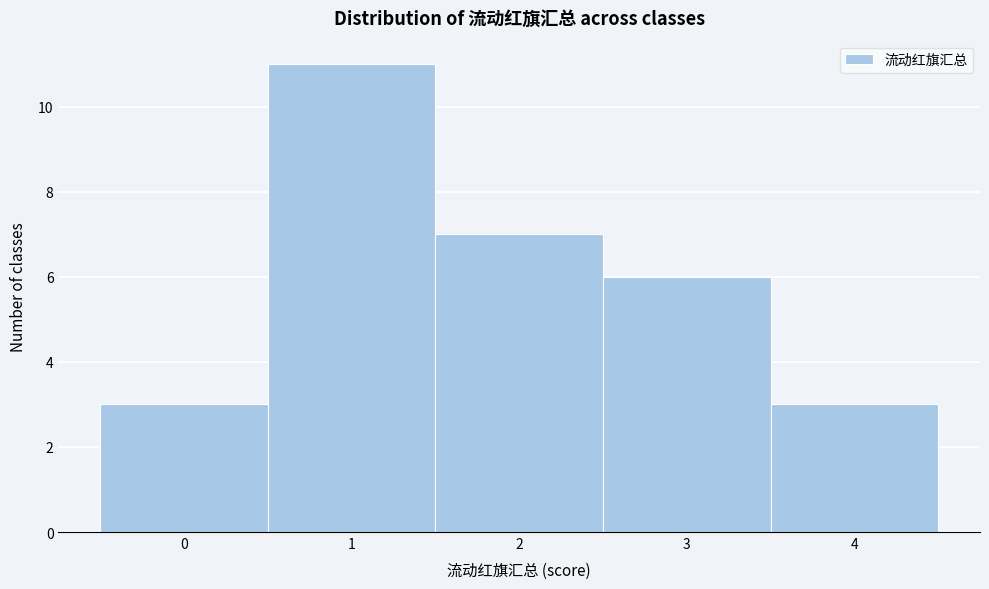

Reading left to right, list every bar in this chart as the range it spans on the x-axis followed by its height. The values are not printed on the chart, so give them approximately, as read against the axis.

-0.5 to 0.5: 3
0.5 to 1.5: 11
1.5 to 2.5: 7
2.5 to 3.5: 6
3.5 to 4.5: 3